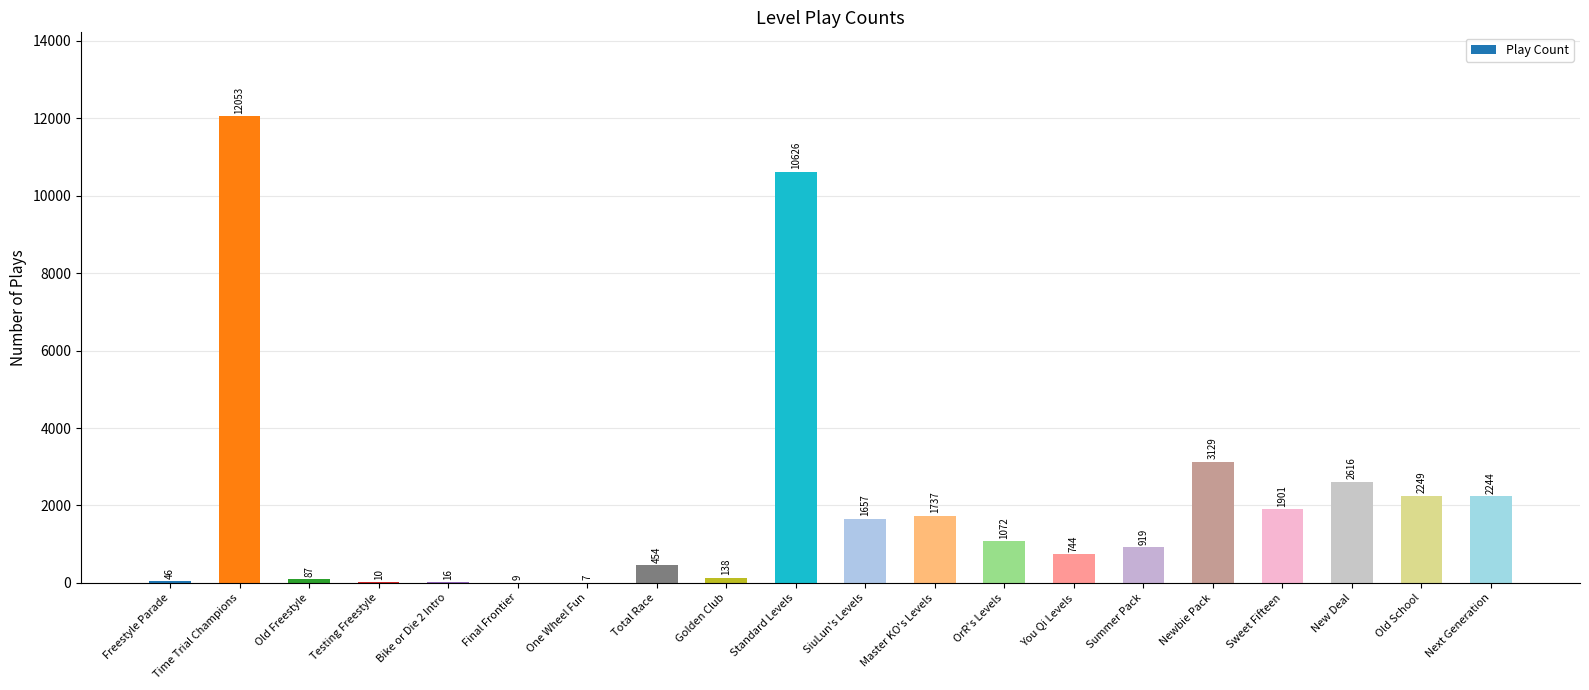

The chart shows a value of 454 at Total Race. True or false?

True